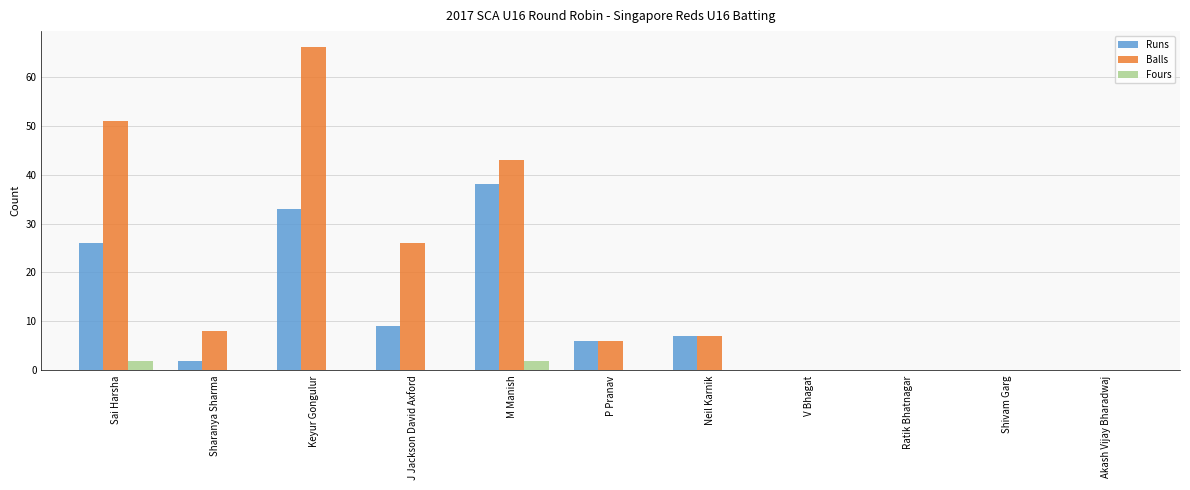

Between J Jackson David Axford and Akash Vijay Bharadwaj, which series saw the biggest shift?

Balls